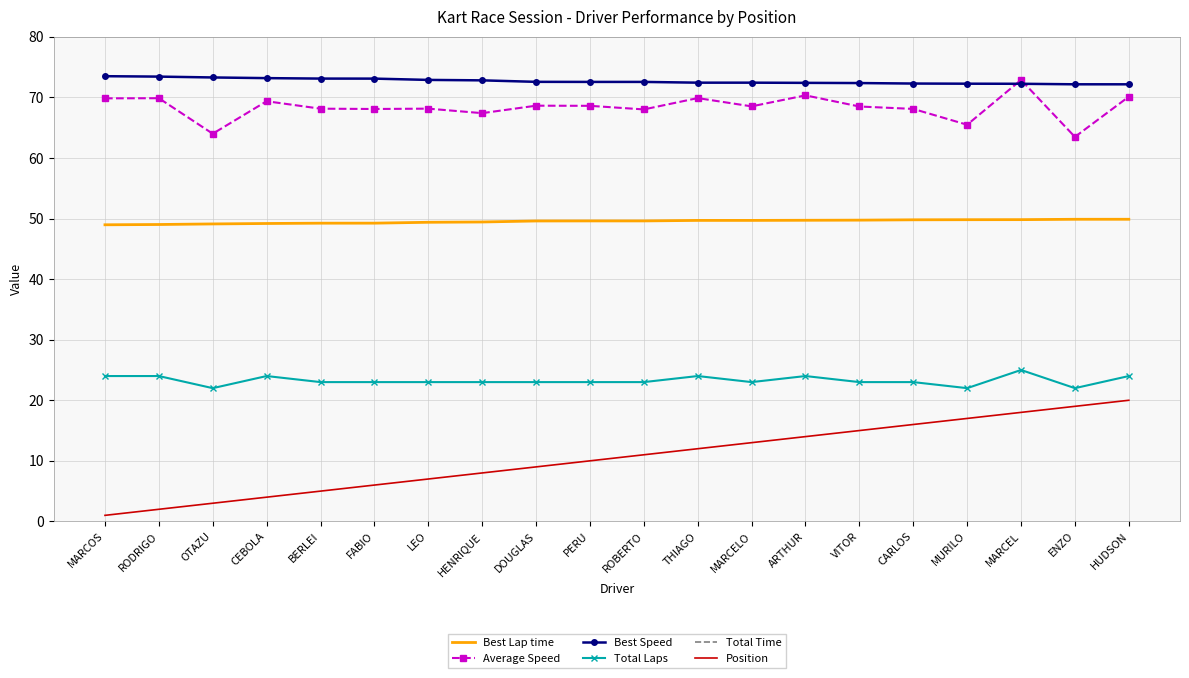

What is the label of the 10th point from the right?

ROBERTO